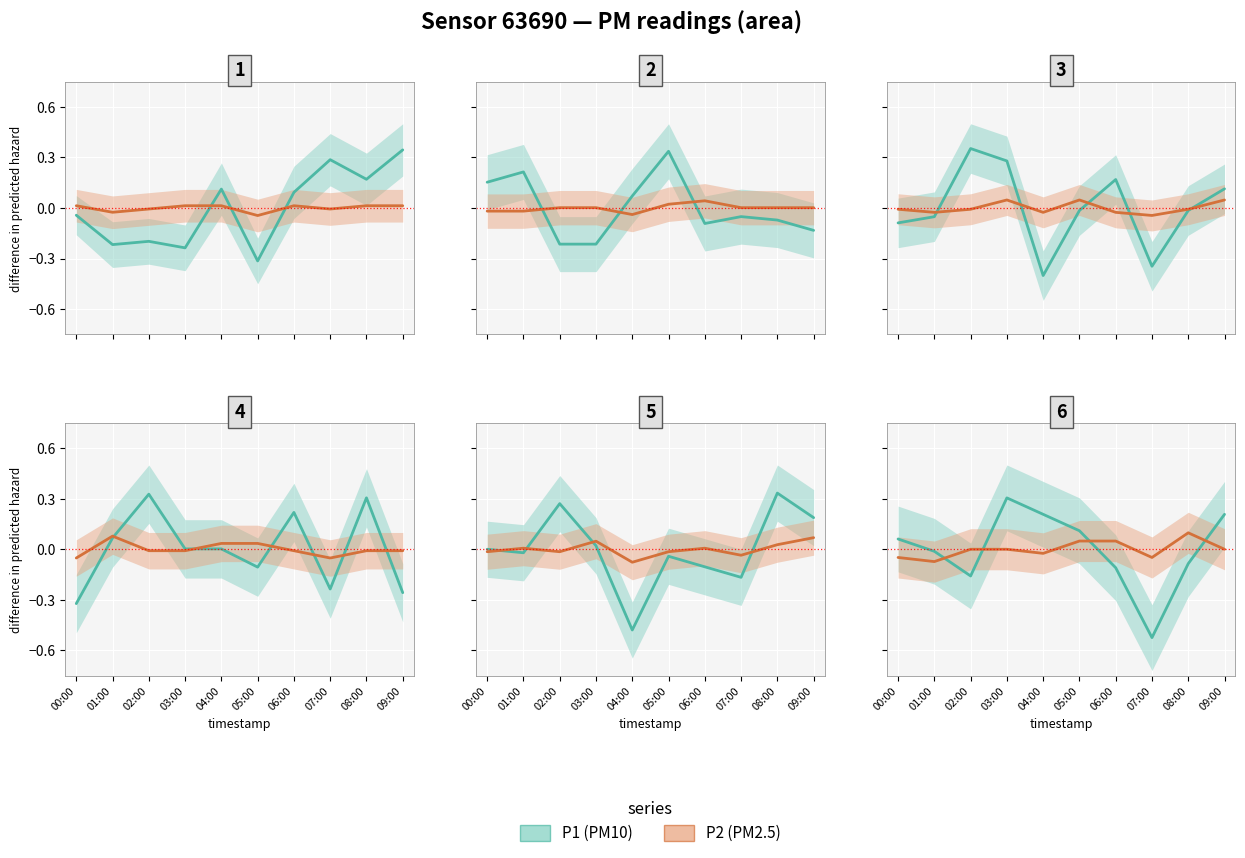

At which category is the sum across all series the highest?

03:00